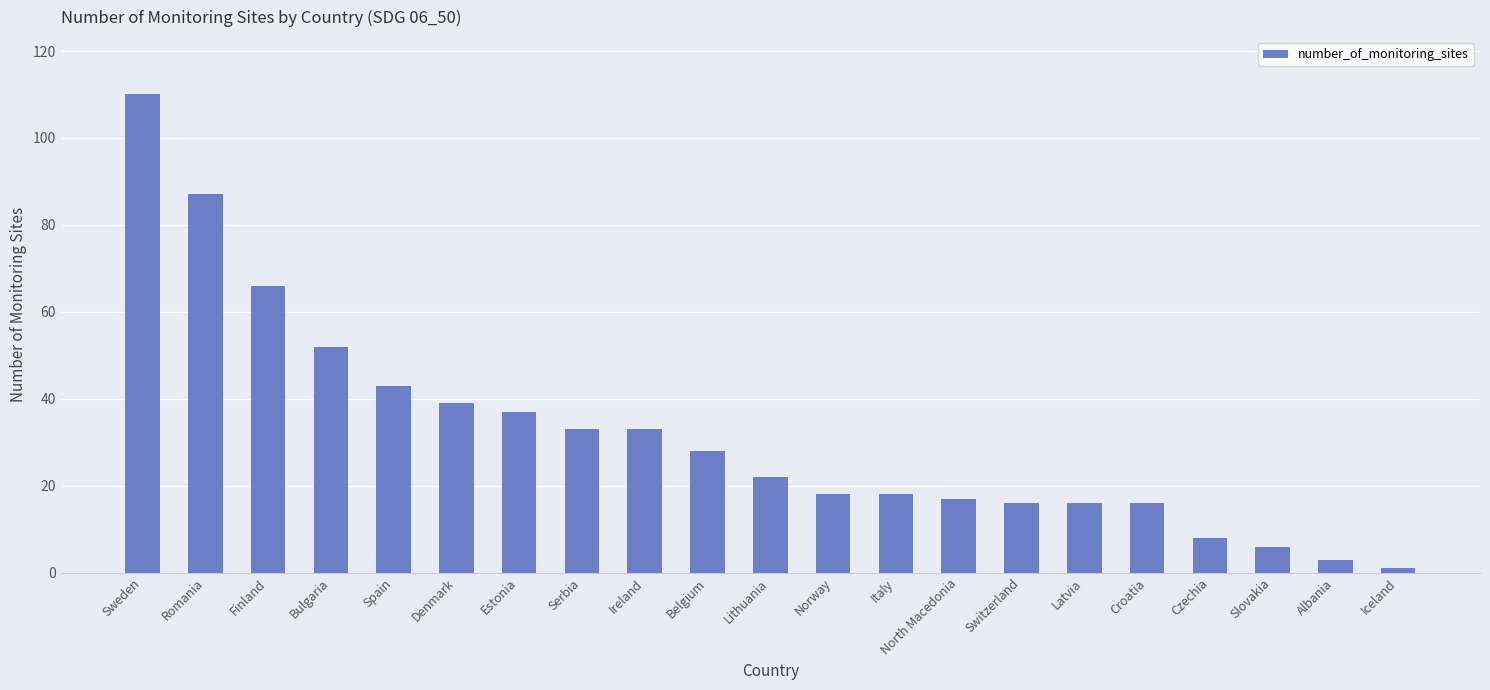

Which has a higher value, Latvia or Belgium?

Belgium